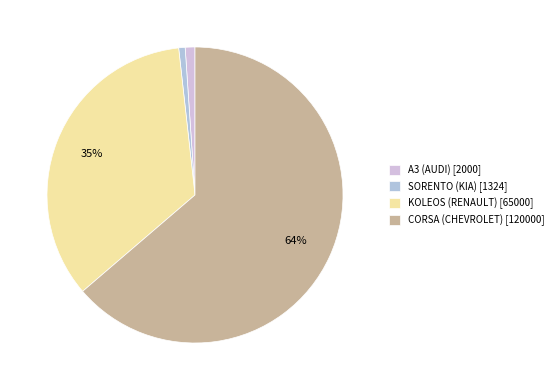

Which slice represents more than half of the pie?

CORSA (CHEVROLET)